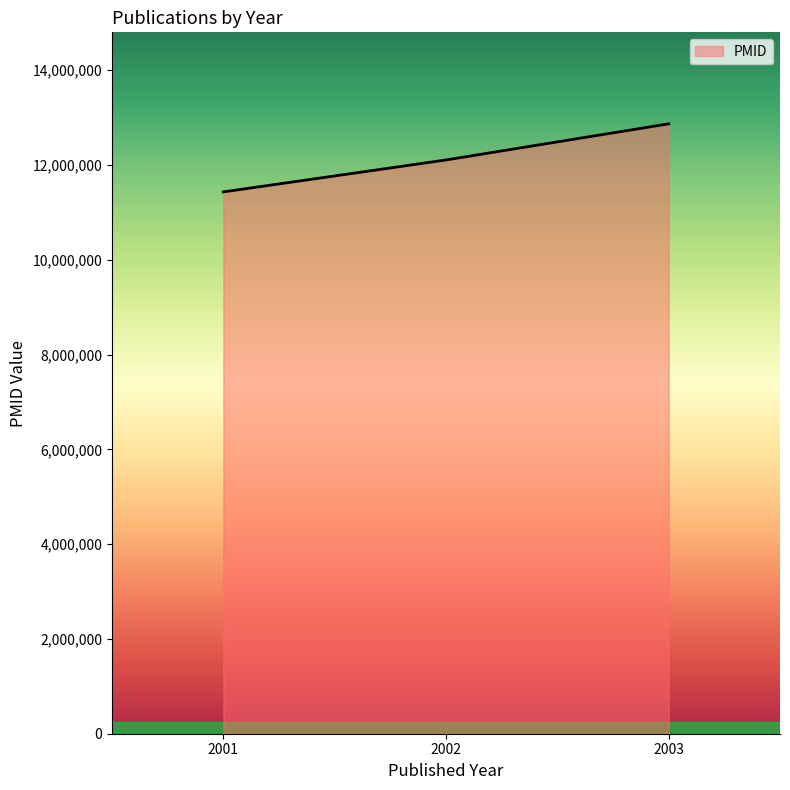

Is it true that the value at 2001 is 19851294?

False